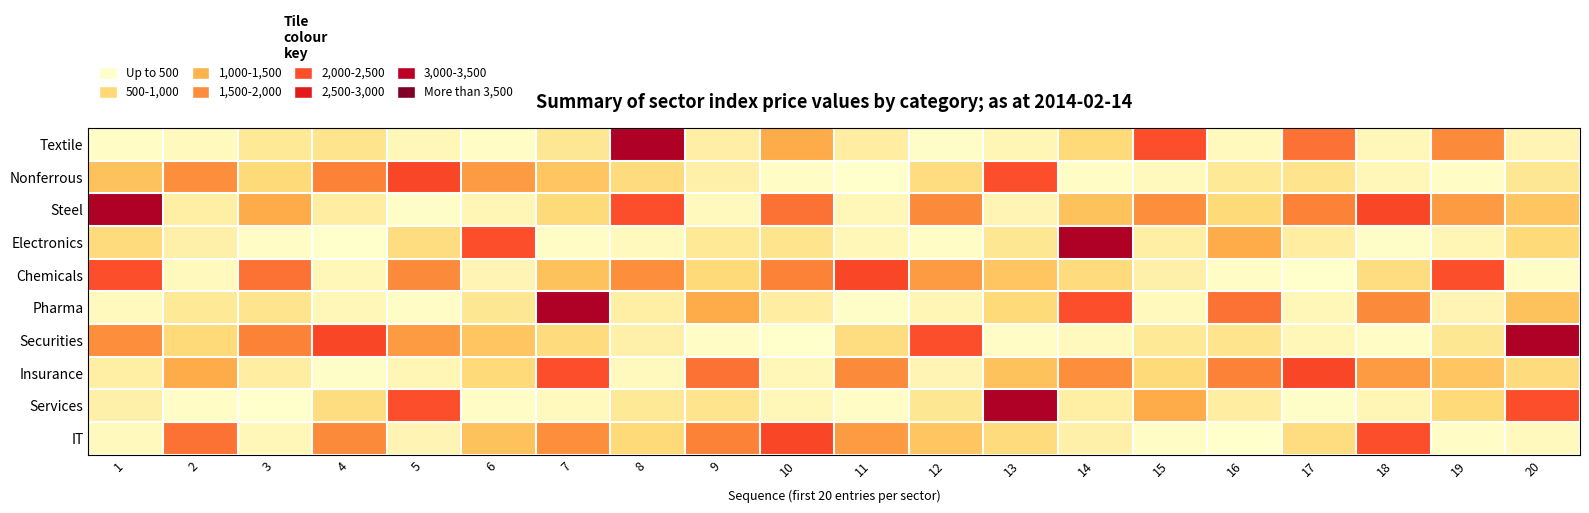

At which category is the sum across all series the highest?

7